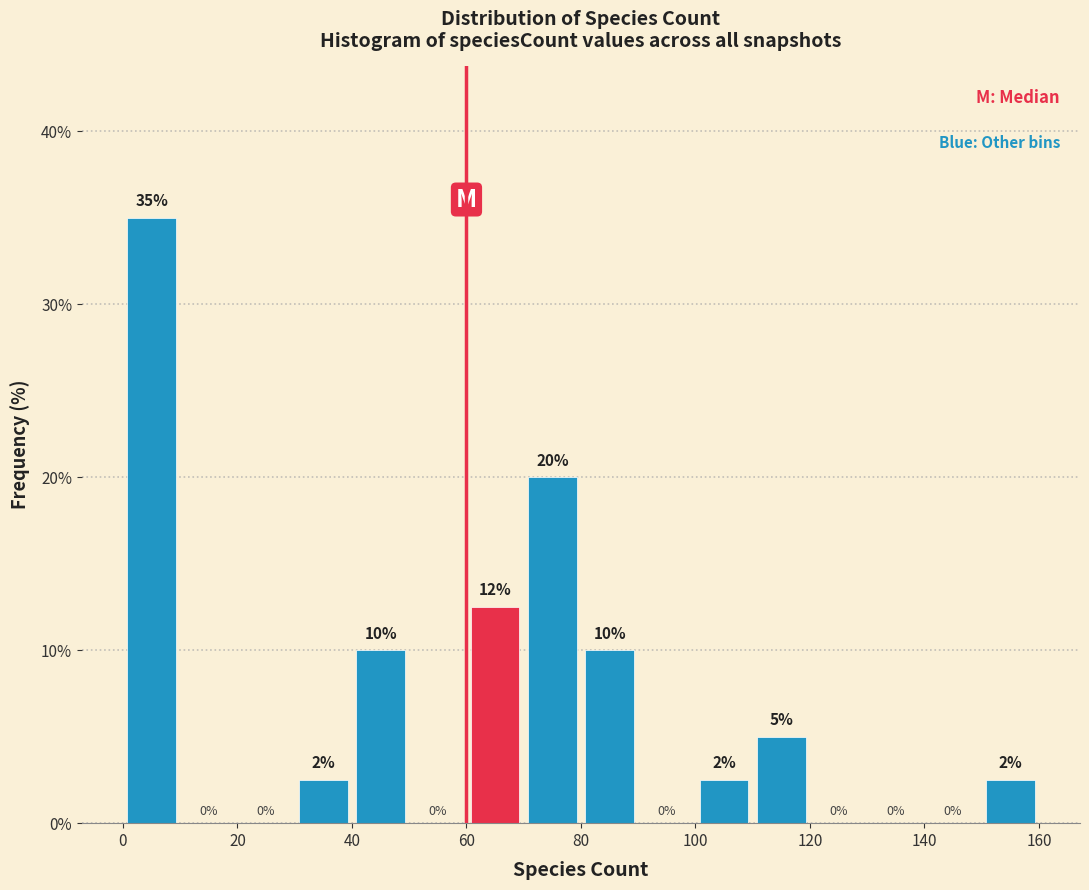

Over which range of the x-axis is the bar tallest?

0 to 10